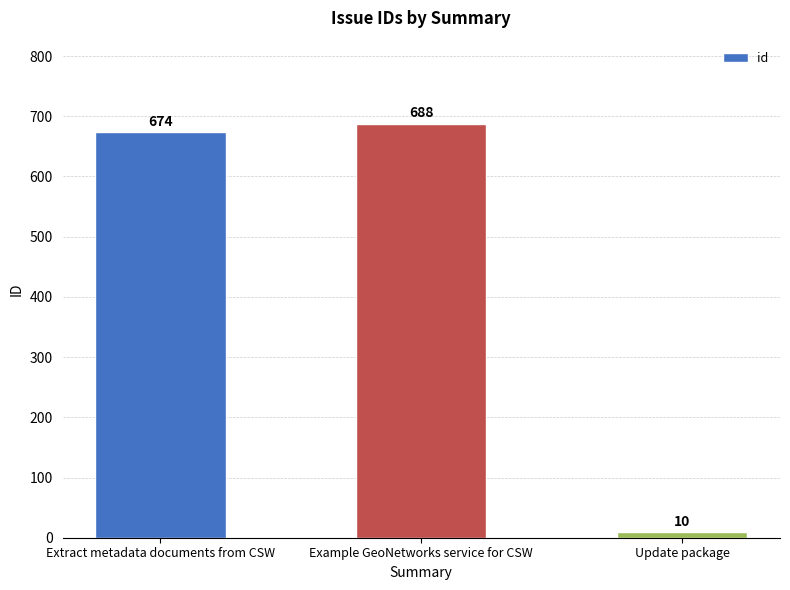

Is it true that the value at Extract metadata documents from CSW is 200?

False